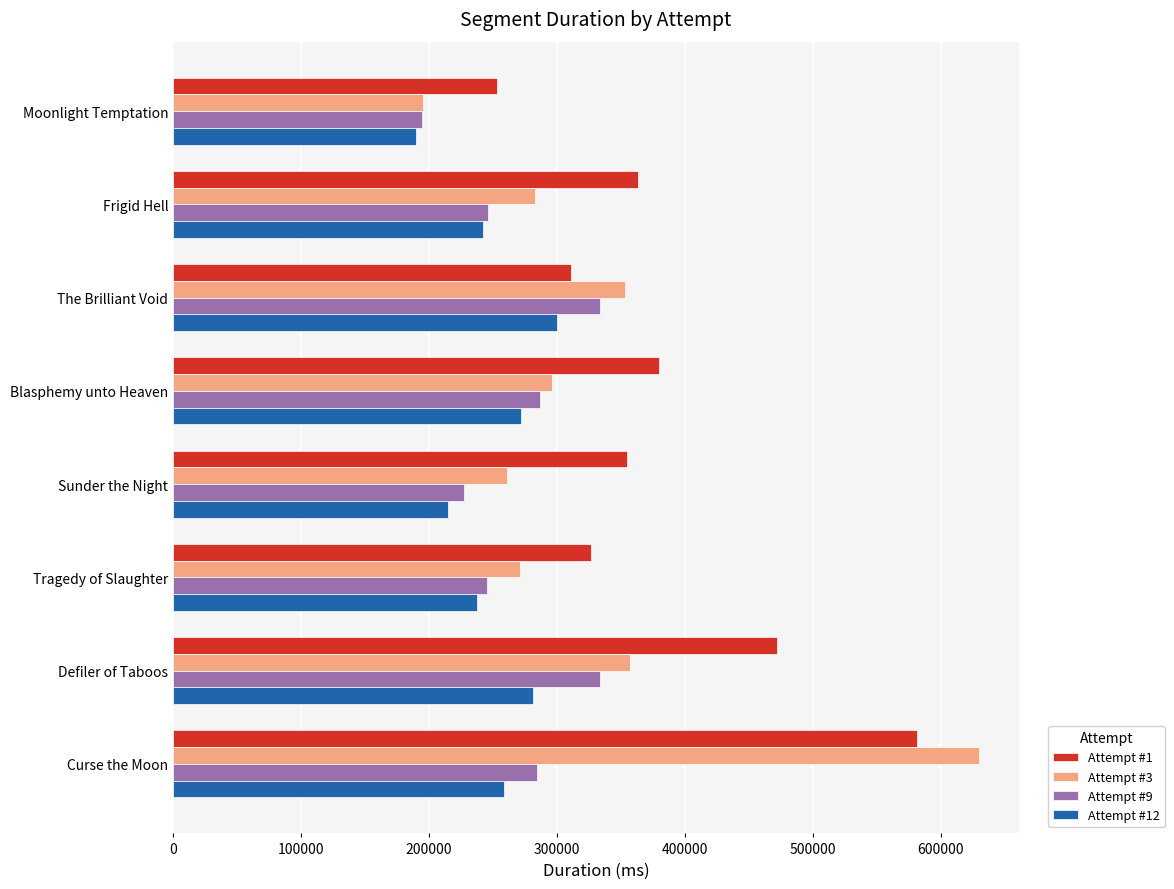

Which series has the largest range (max minus min)?

Attempt #3